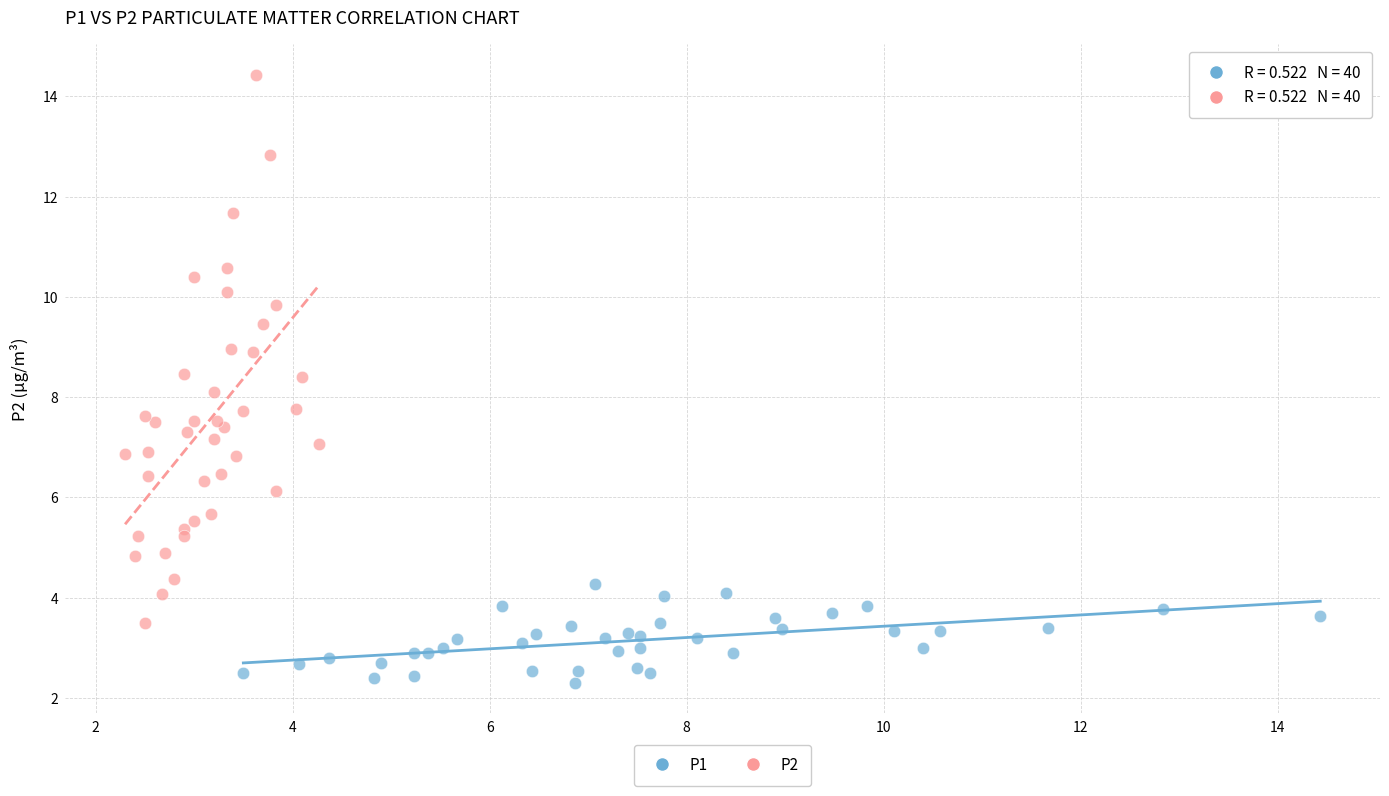

Which series reaches the minimum Y coordinate?

P1